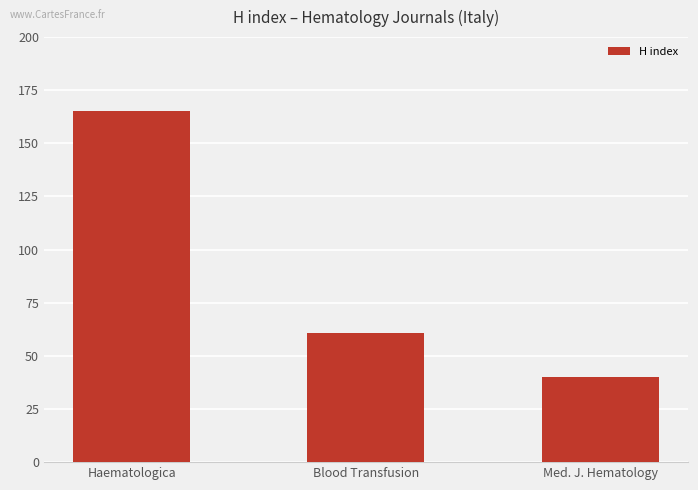

Reading left to right, list all the values displayed in this chart.

165	61	40